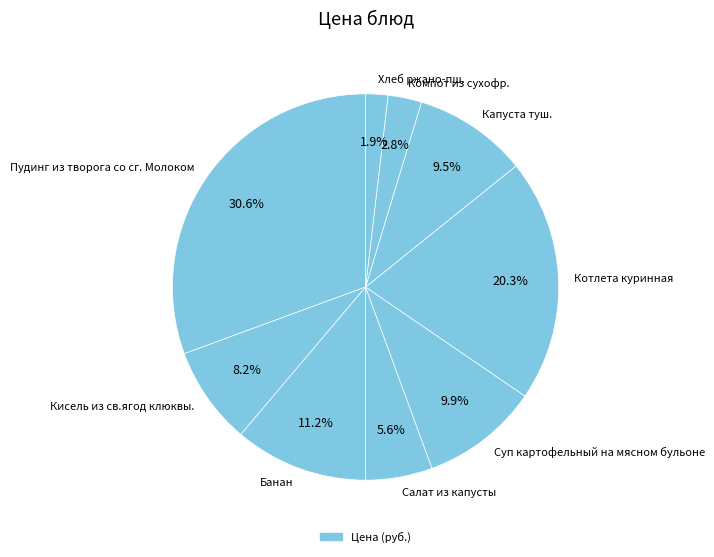

Does Салат из капусты account for over 50% of the chart?

No